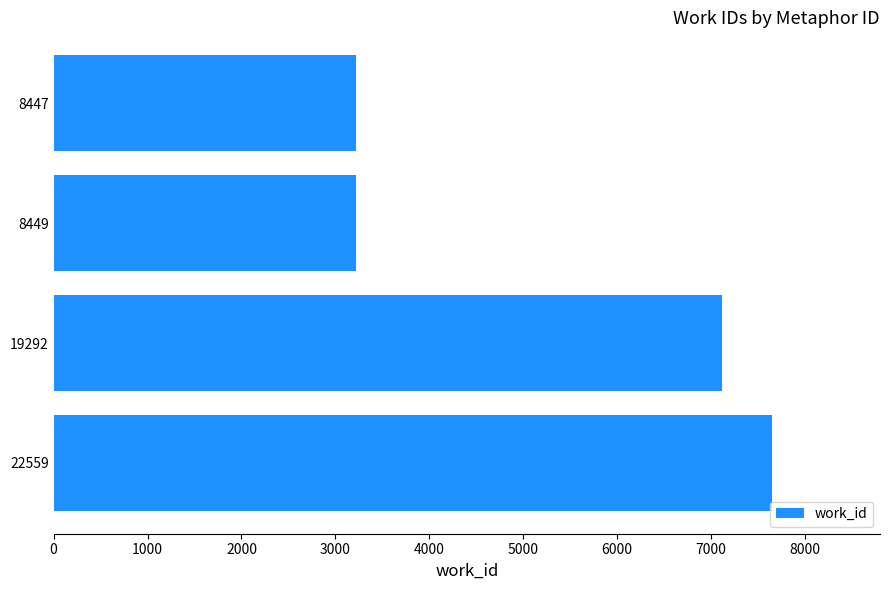

How many values are between 3216 and 7650?

4